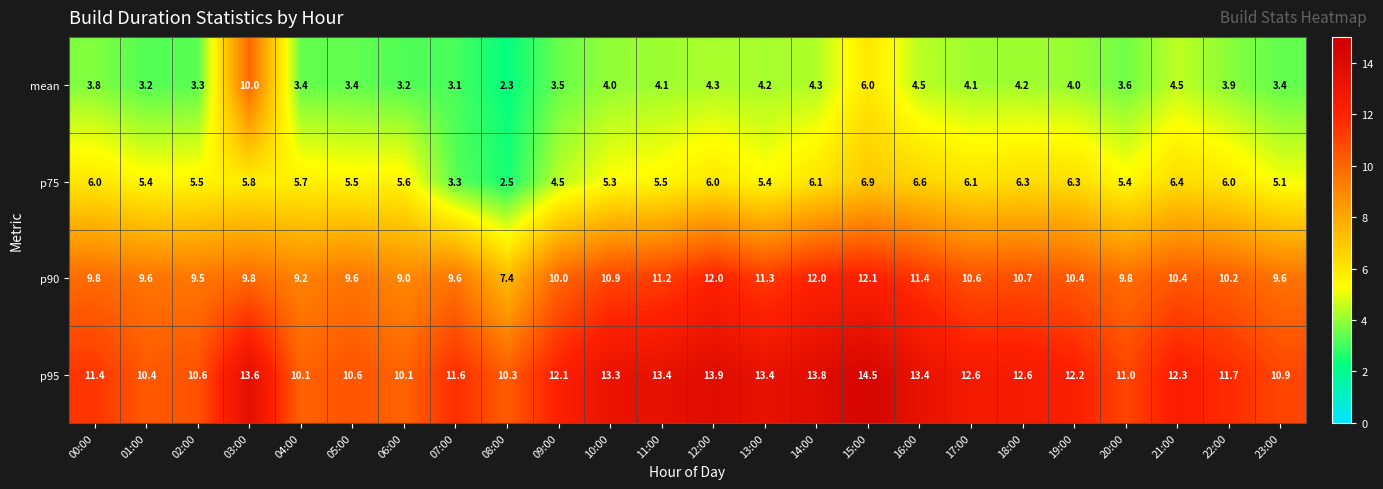

Rank the series by their maximum value, from highest to lowest.

p95, p90, mean, p75